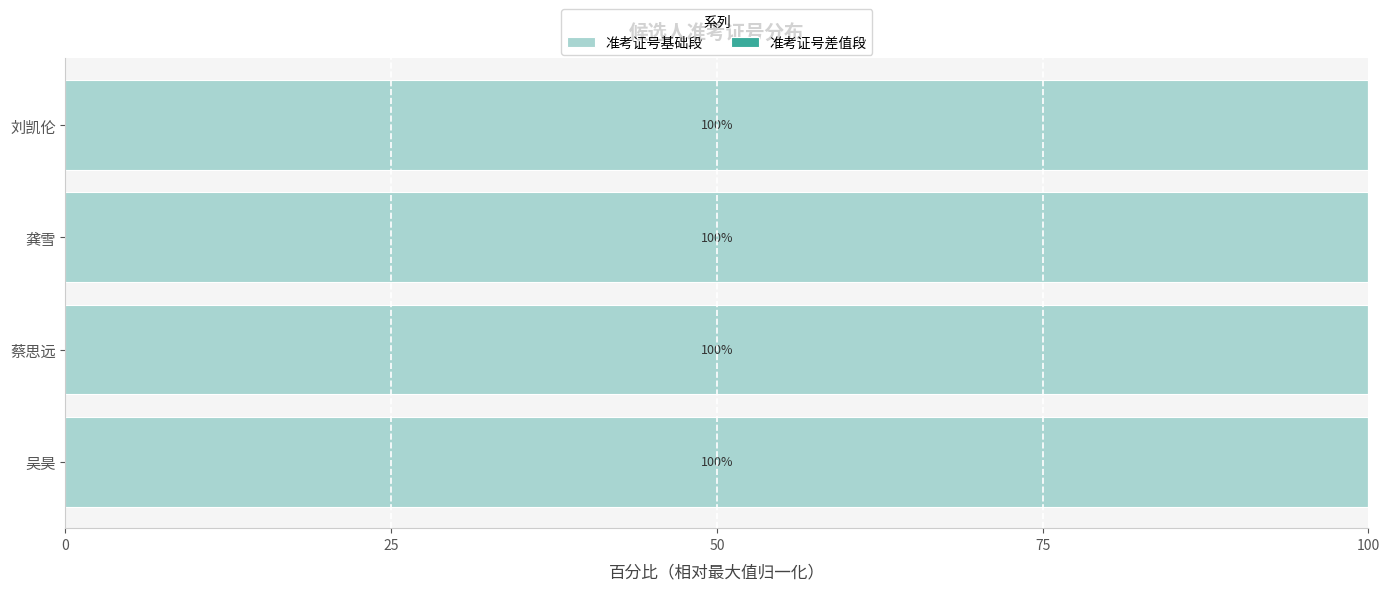

What is the total value across all series at 刘凯伦?

100.0